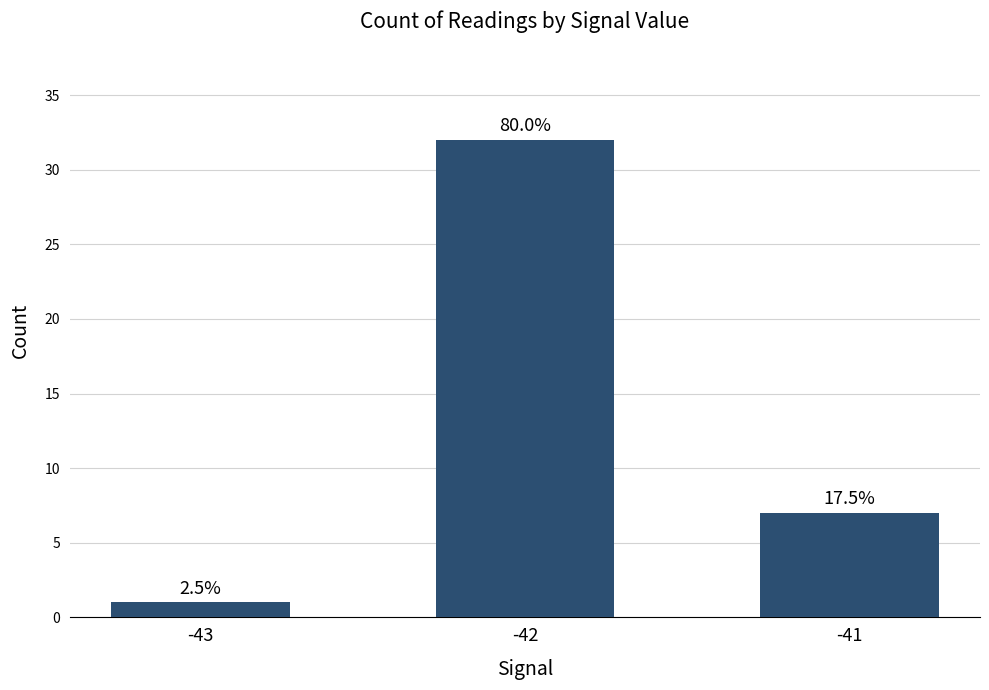

Count the values in the range 1 to 32.

3